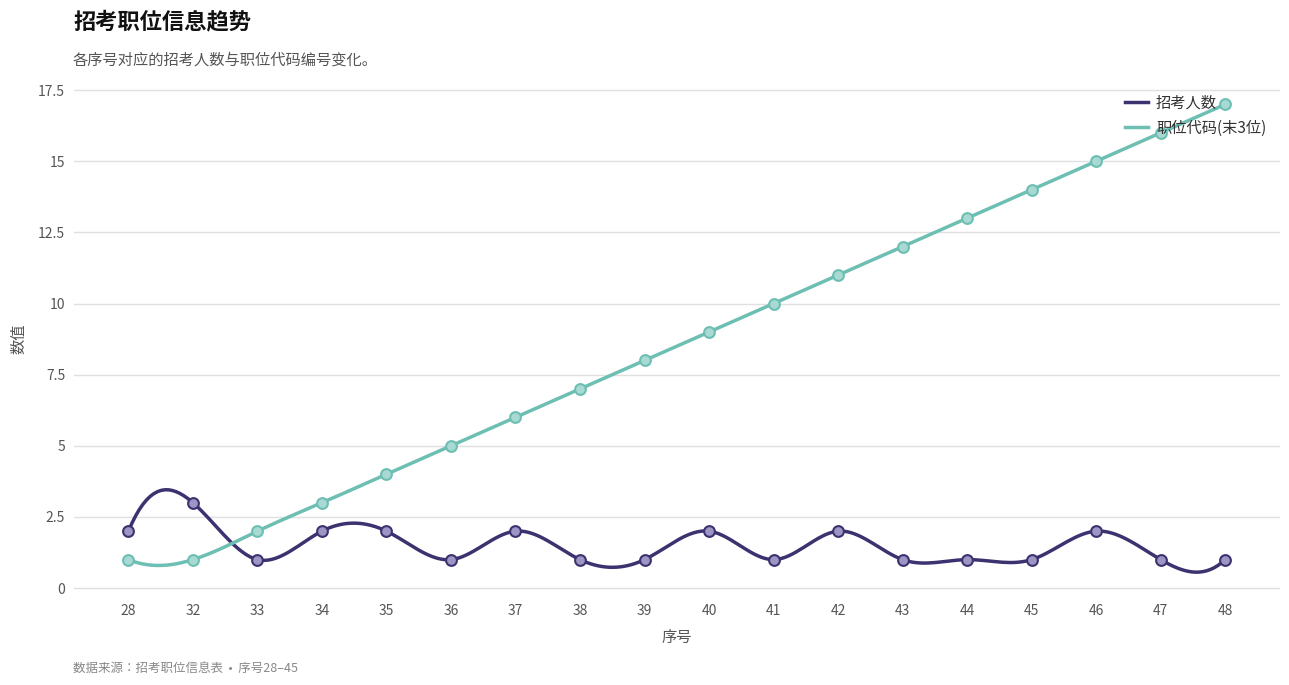

Is the value of 招考人数 at 33 greater than the value of 职位代码(末3位) at 28?

No